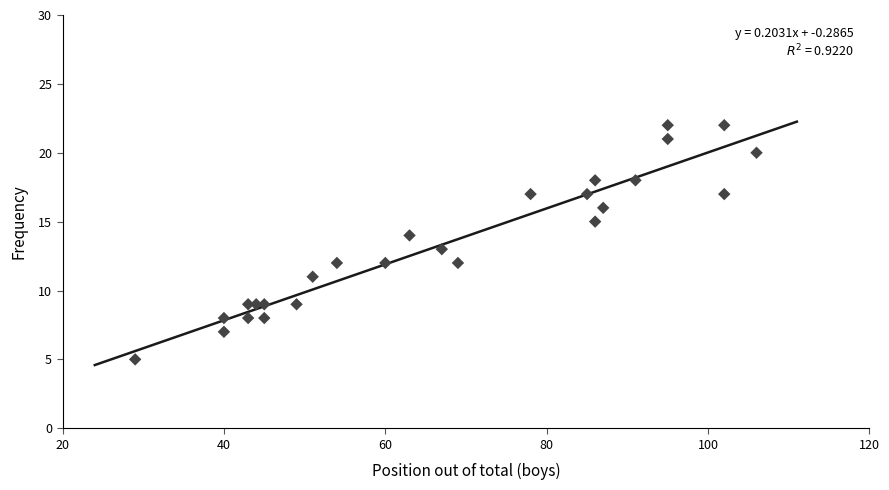

What is the range of X values (max minus min)?

77